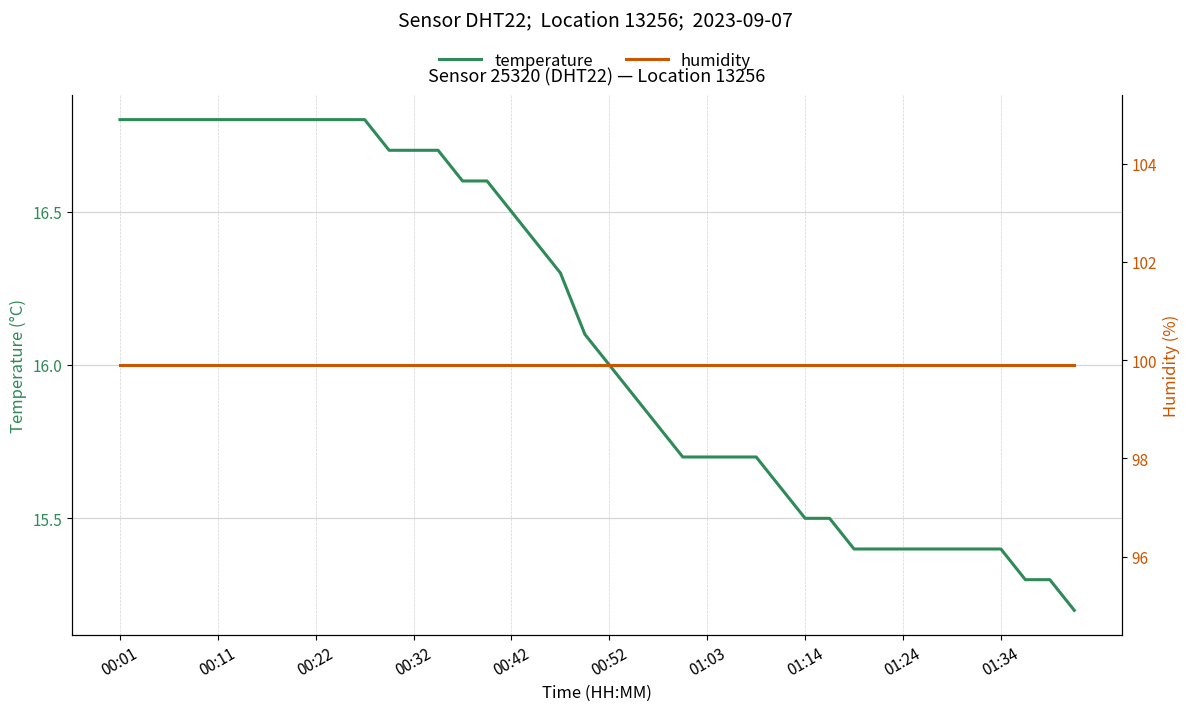

Rank the series by their maximum value, from highest to lowest.

humidity, temperature